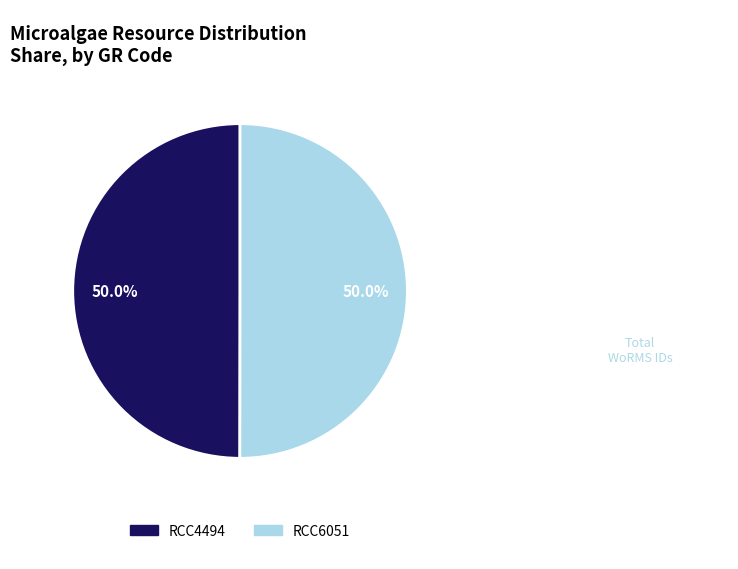

What percentage is NOT represented by RCC6051?

50.0%